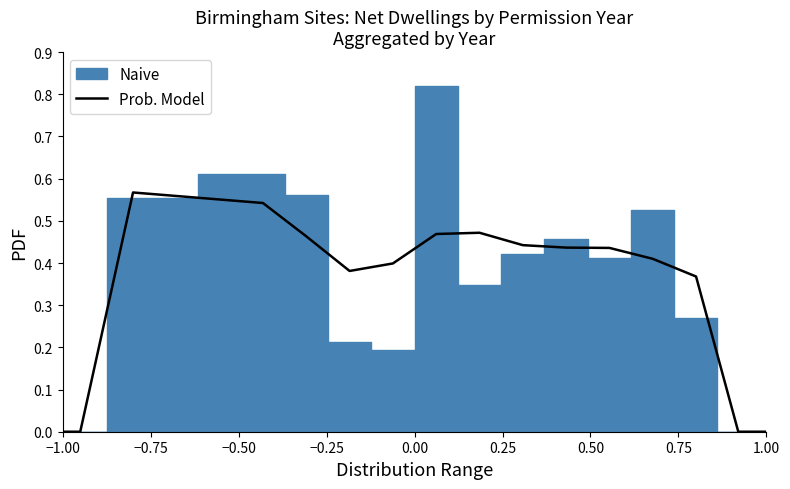

What is the difference between the values at 0.50 and −1.00?

0.4